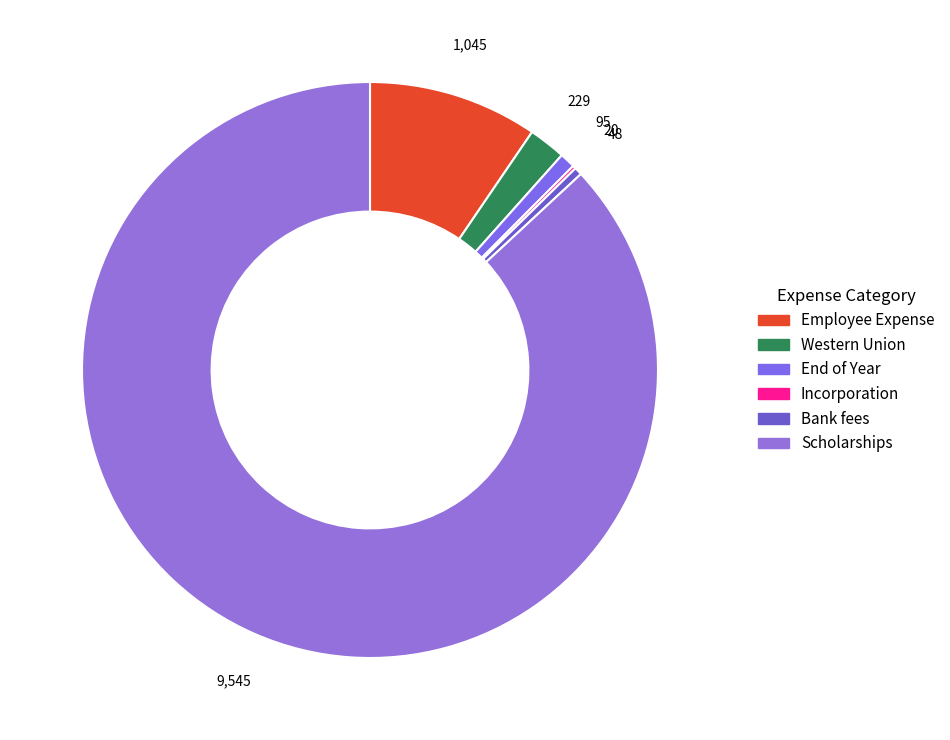

Is the sum of Incorporation and Bank fees greater than half?

No